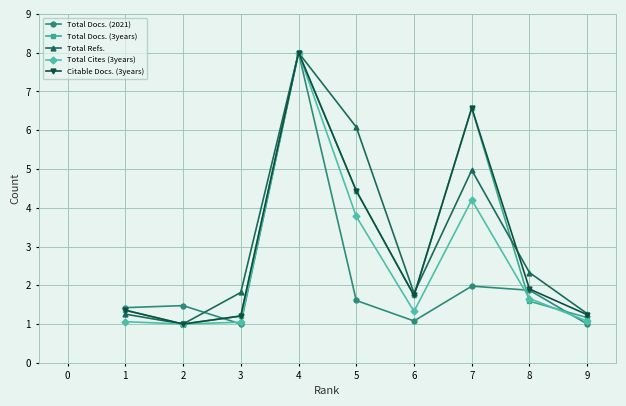

The Total Docs. (3years) series shows 0.8 at 5. True or false?

False